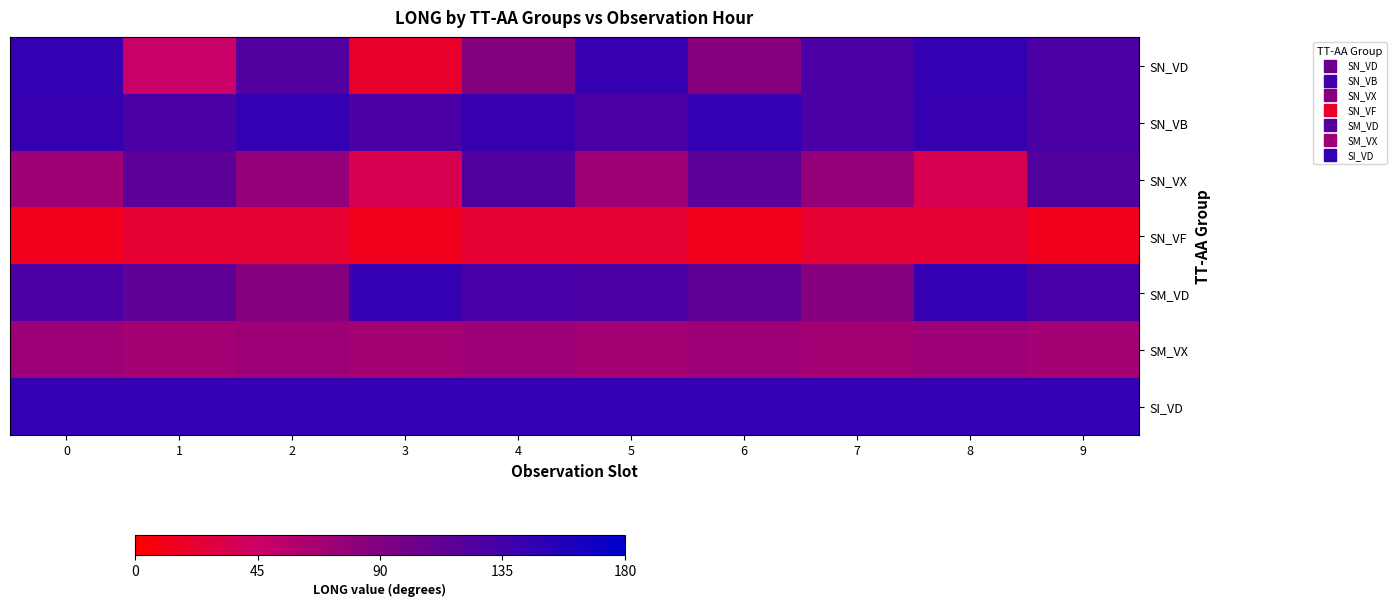

At how many categories does at least one series exceed 76?

10